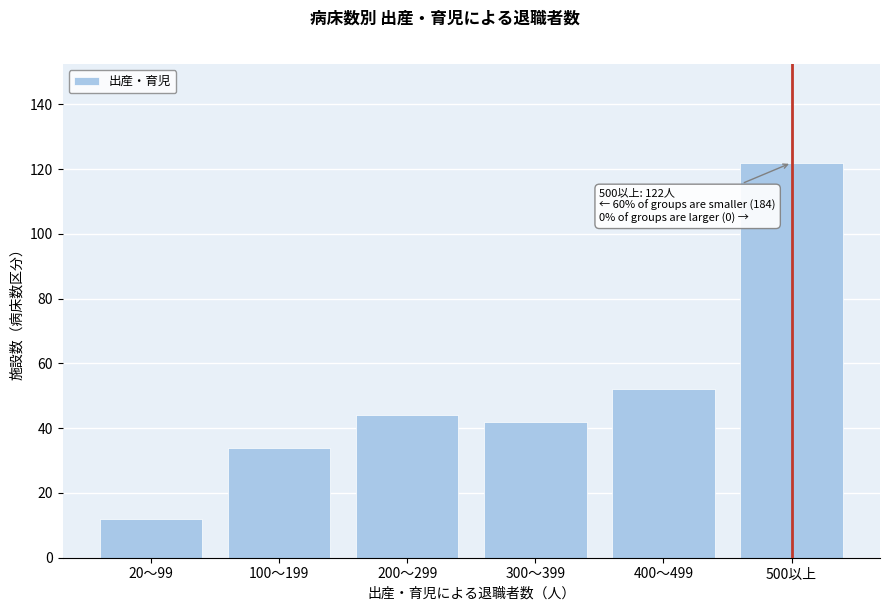

Reading left to right, list all the values displayed in this chart.

20～99=12	100～199=34	200～299=44	300～399=42	400～499=52	500以上=122